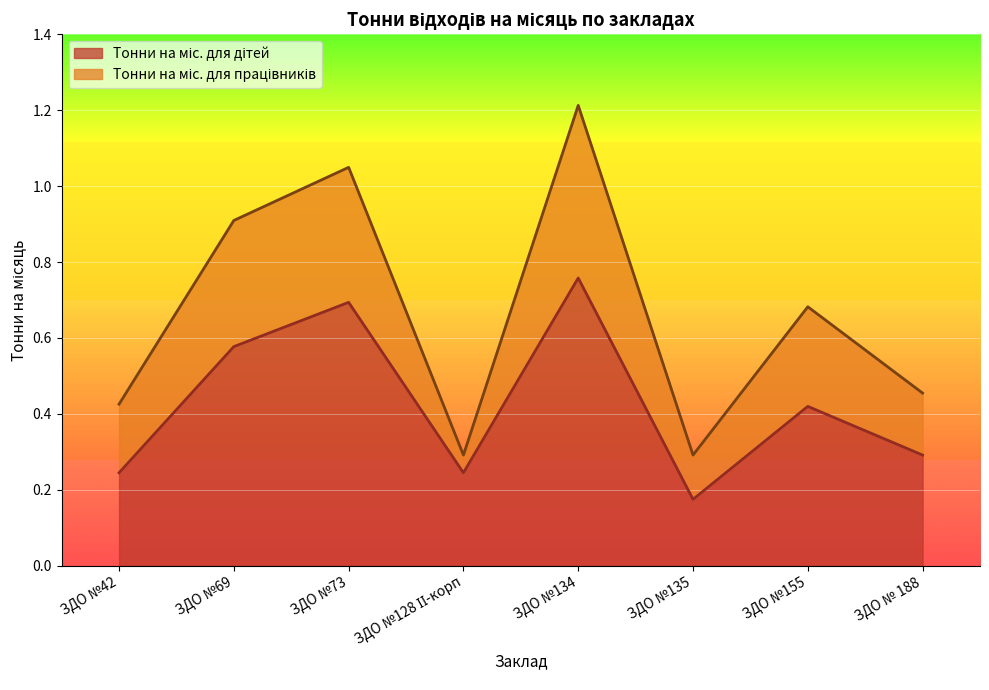

True or false: the data has more than 0 interior local peaks.

True